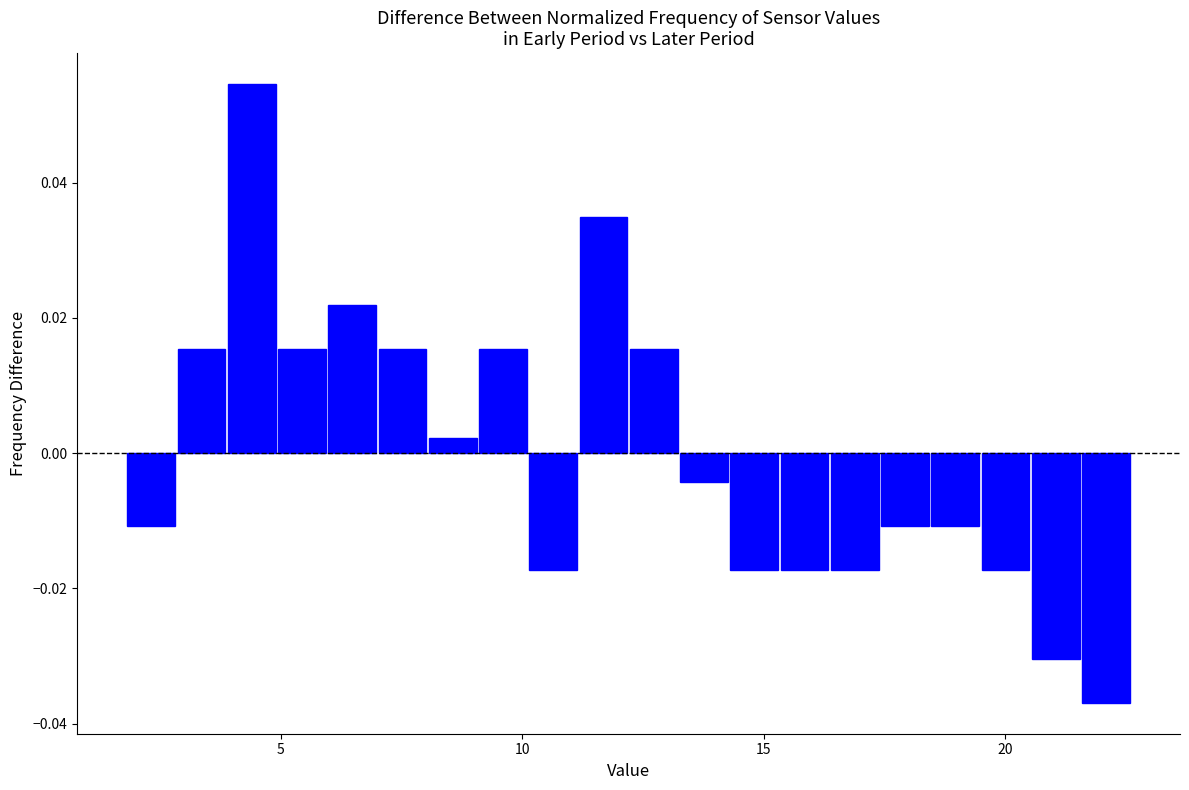

Around what value on the x-axis is the tallest bar? Give the approximate position of its centre, as read against the axis.

4.5